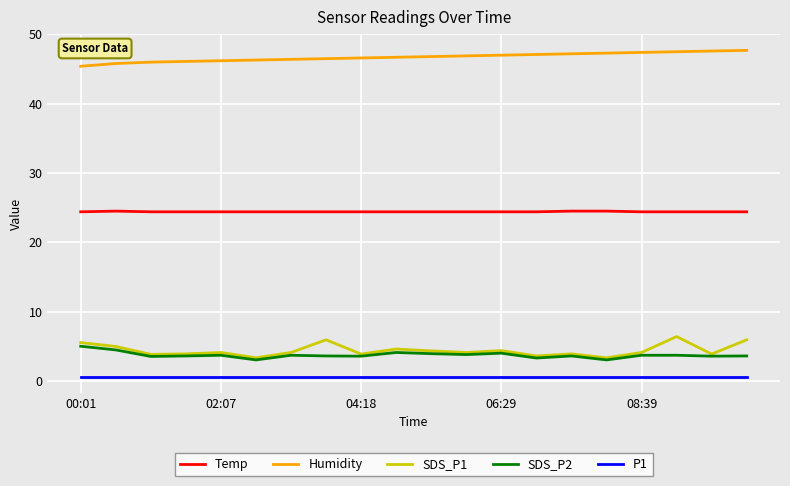

How many distinct data groups are displayed?

5